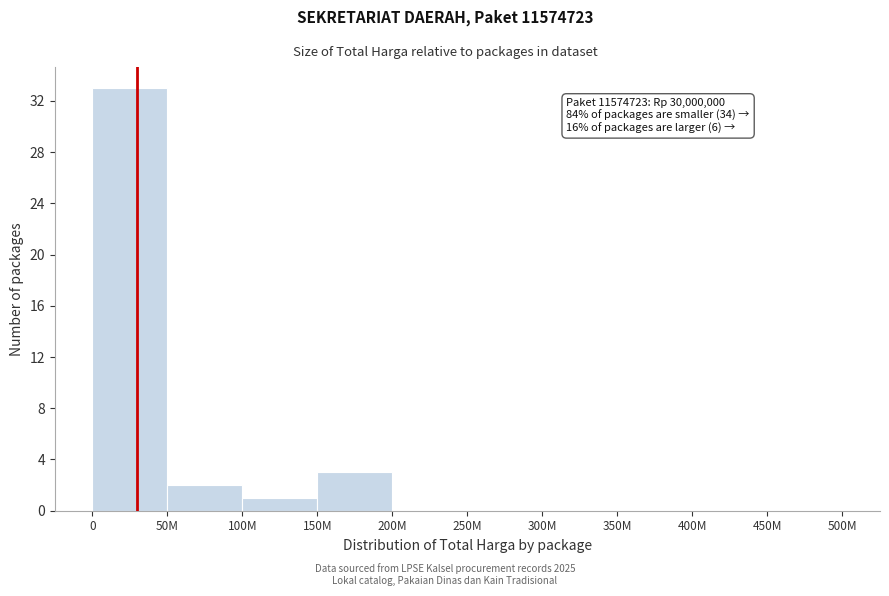

Reading left to right, list all the values displayed in this chart.

0=33	50M=2	100M=1	150M=3	200M=0	250M=0	300M=0	350M=0	400M=0	450M=0